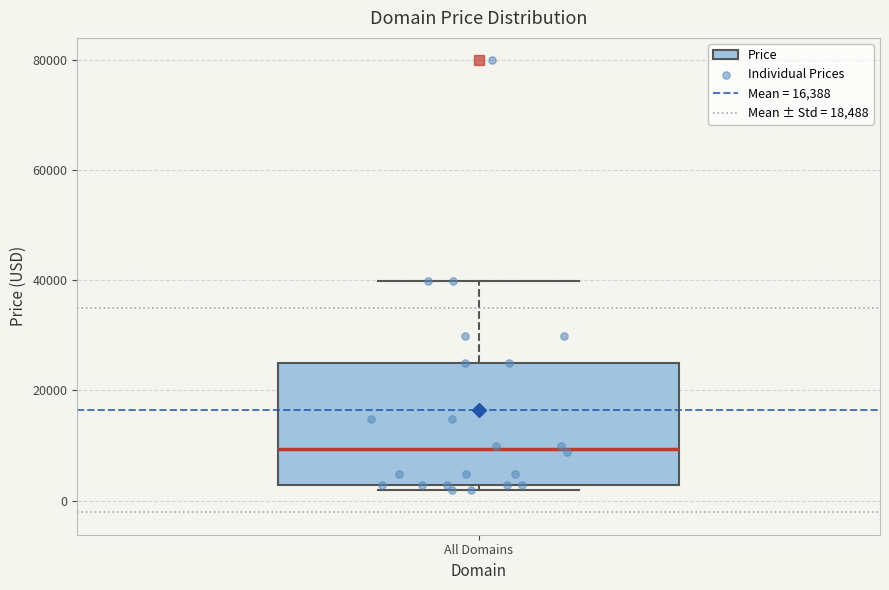

Transcribe this box plot: give where the median line is, the range the box spans, and where the two whiskers end, as read against the y-axis. The values are not printed on the chart, so give them approximately, as read against the axis.

median 10000, box 2000 to 24000, whiskers 2000 (just below the box's lower edge) to 40000